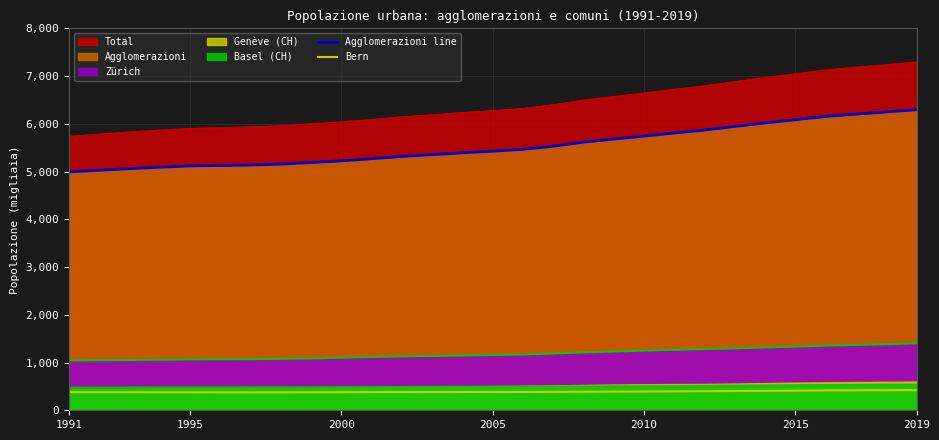

What is the spread (max minus min) of values at 10?

4889.5